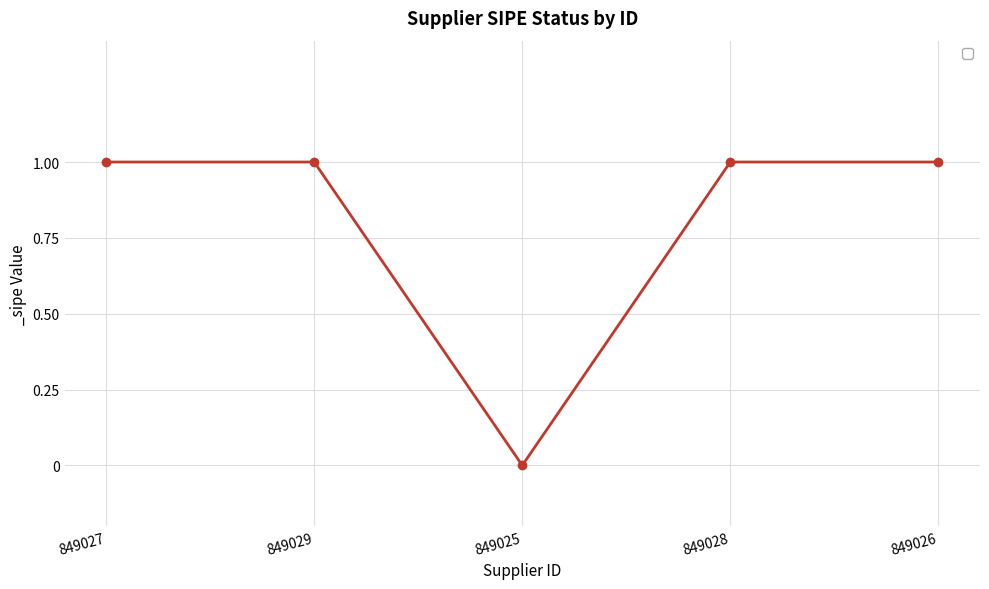

Is it true that the value at 849029 is 2?

False